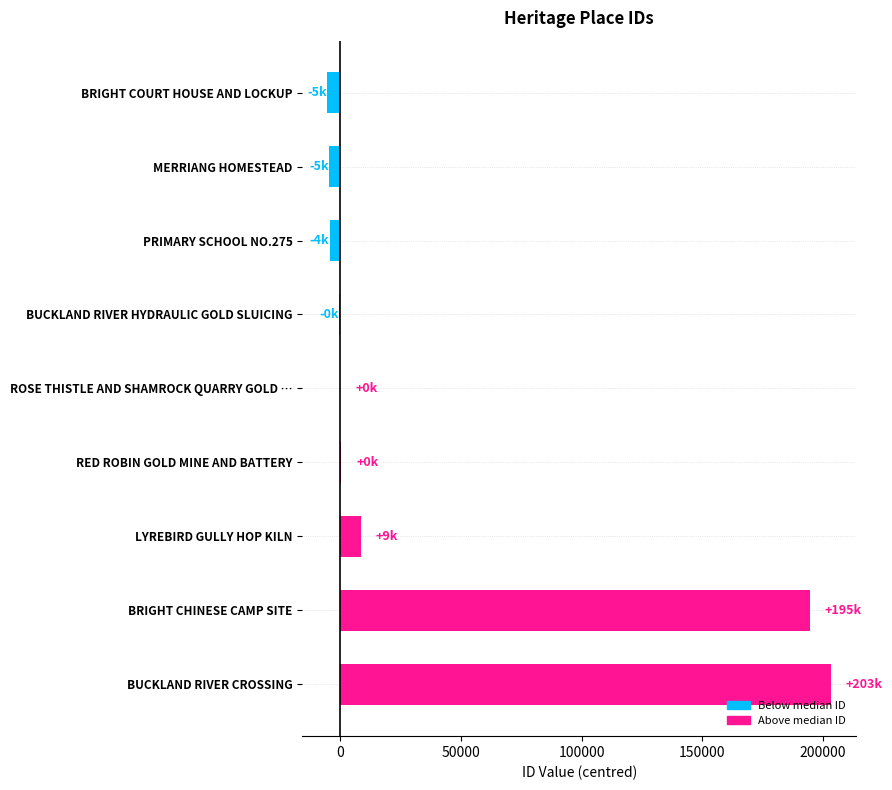

At which label is the value closest to 99022?

LYREBIRD GULLY HOP KILN